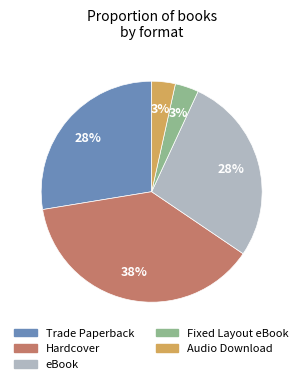

Which category has the biggest portion of the pie?

Hardcover